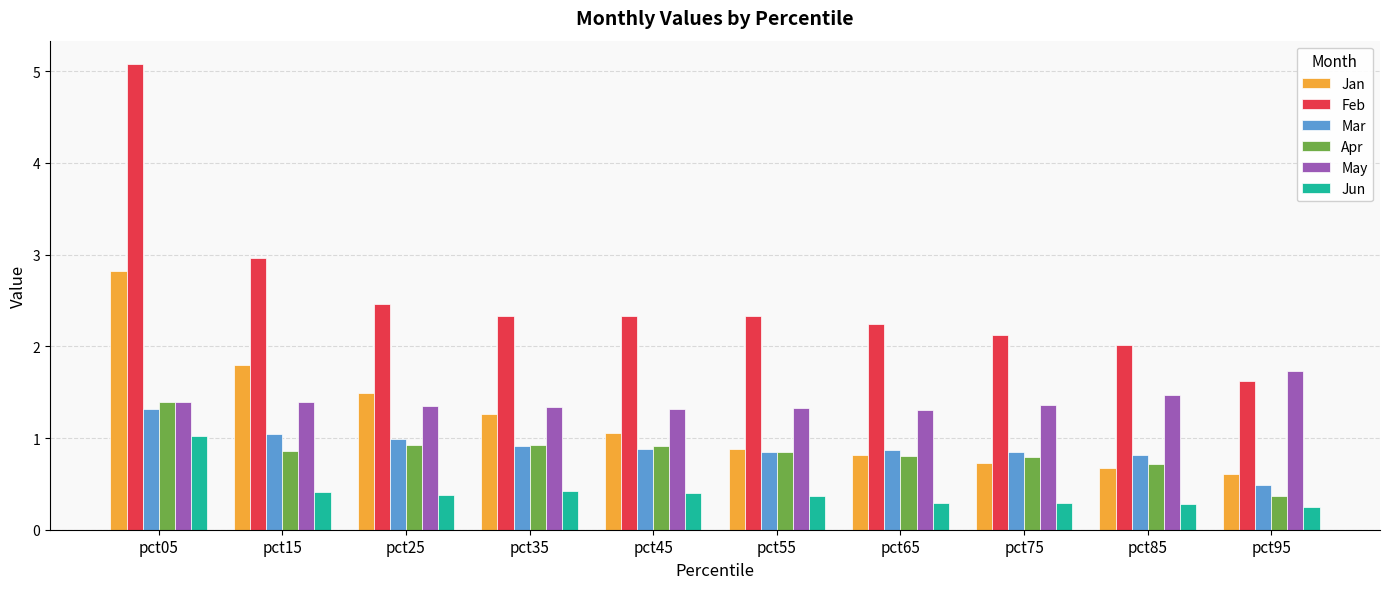

Which series changed the most between pct15 and pct25?

Feb